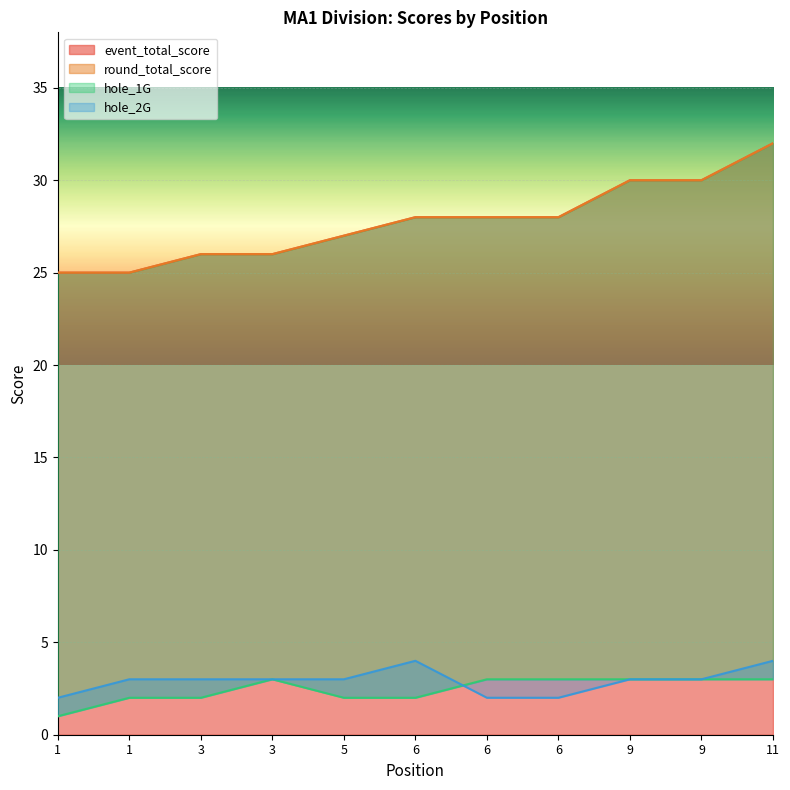

What are all the series names shown in the legend?

event_total_score, round_total_score, hole_1G, hole_2G